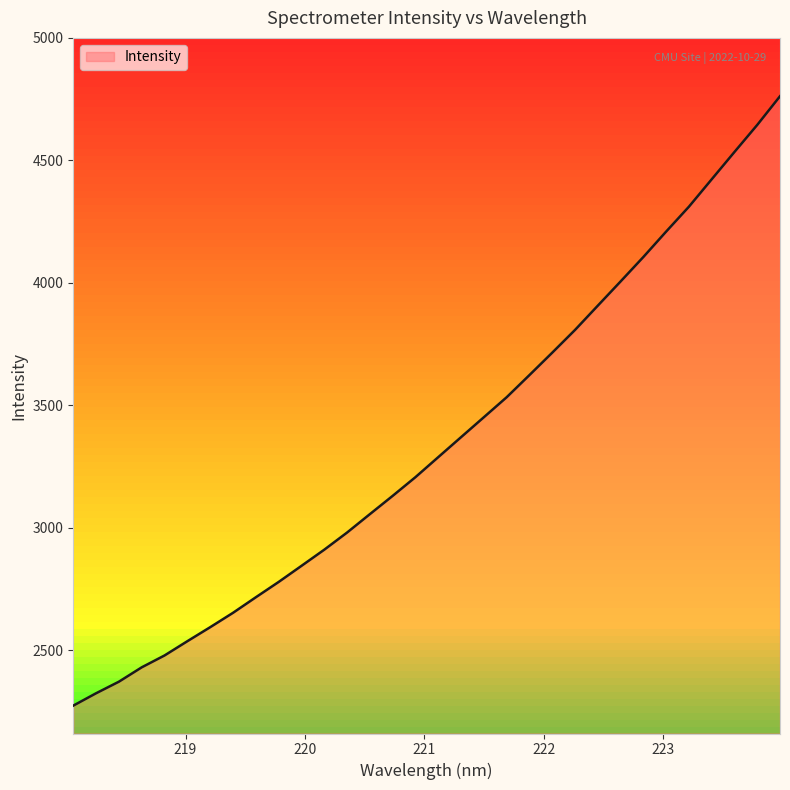

Reading left to right, extract all data points from this chart.

218.0596=2275.0	218.2508=2325.5	218.442=2372.7	218.6332=2431.4	218.8244=2479.8	219.0156=2538.0	219.2067=2595.1	219.3979=2653.8	219.589=2717.2	219.7801=2779.7	219.9712=2845.4	220.1623=2911.4	220.3533=2981.4	220.5444=3056.5	220.7354=3131.1	220.9264=3207.5	221.1174=3289.2	221.3083=3370.7	221.4993=3452.0	221.6902=3533.6	221.8812=3624.1	222.0721=3715.5	222.263=3808.3	222.4538=3907.3	222.6447=4006.1	222.8355=4105.9	223.0264=4209.7	223.2172=4311.2	223.408=4423.1	223.5987=4534.6	223.7895=4645.0	223.9802=4762.1